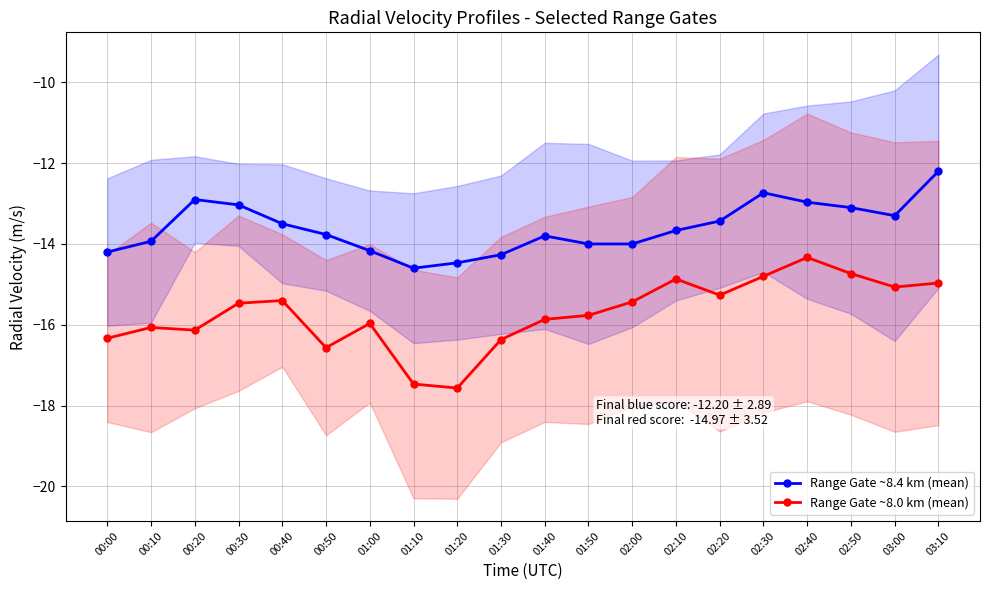

What is the sum of all Range Gate ~8.0 km (mean) values?

-314.4